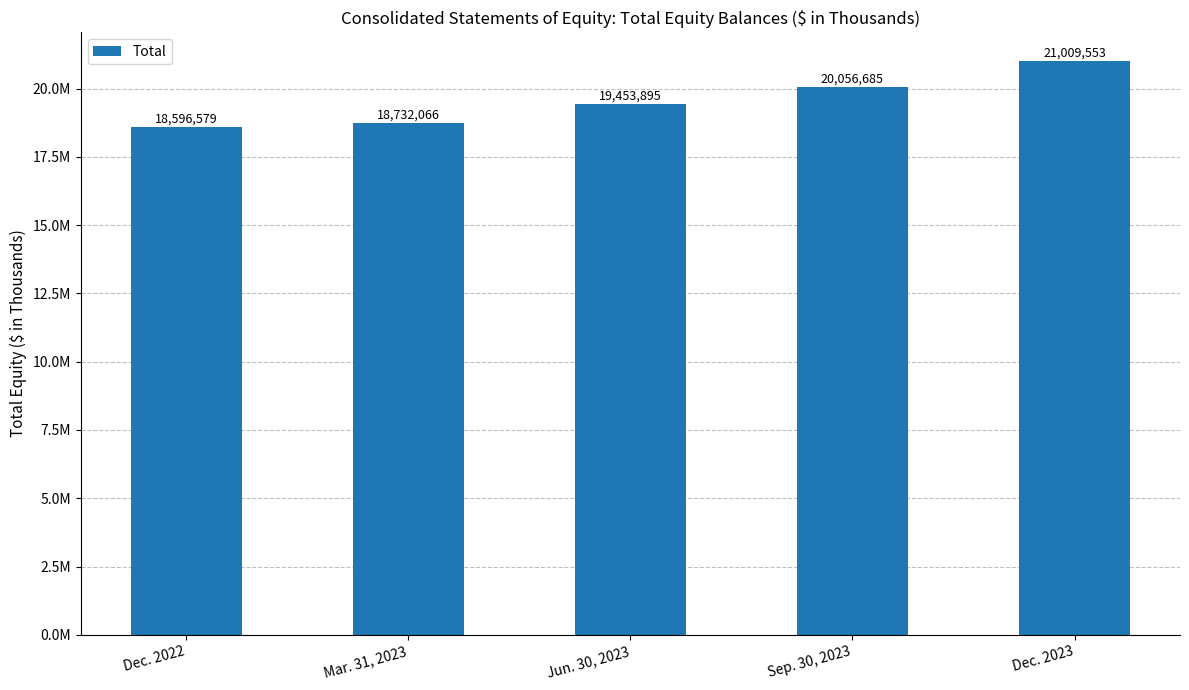

Reading left to right, list all the values displayed in this chart.

Dec. 2022=18596579	Mar. 31, 2023=18732066	Jun. 30, 2023=19453895	Sep. 30, 2023=20056685	Dec. 2023=21009553